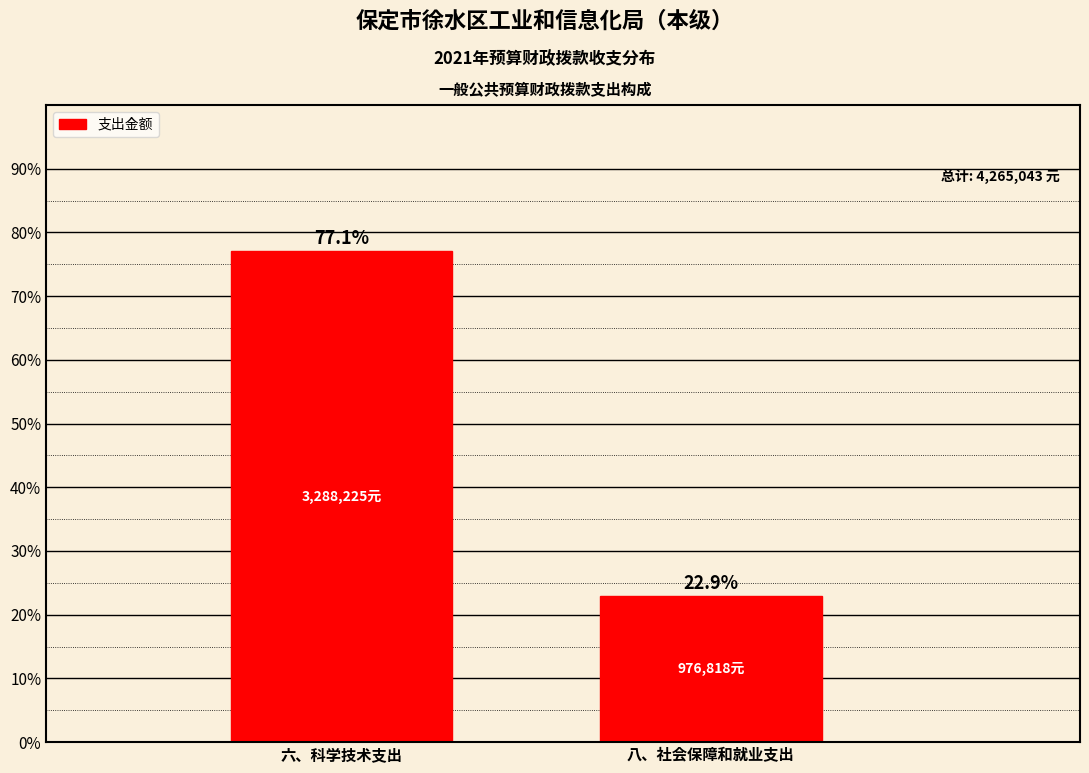

Reading left to right, transcribe all the data shown in this chart.

77.1	22.9